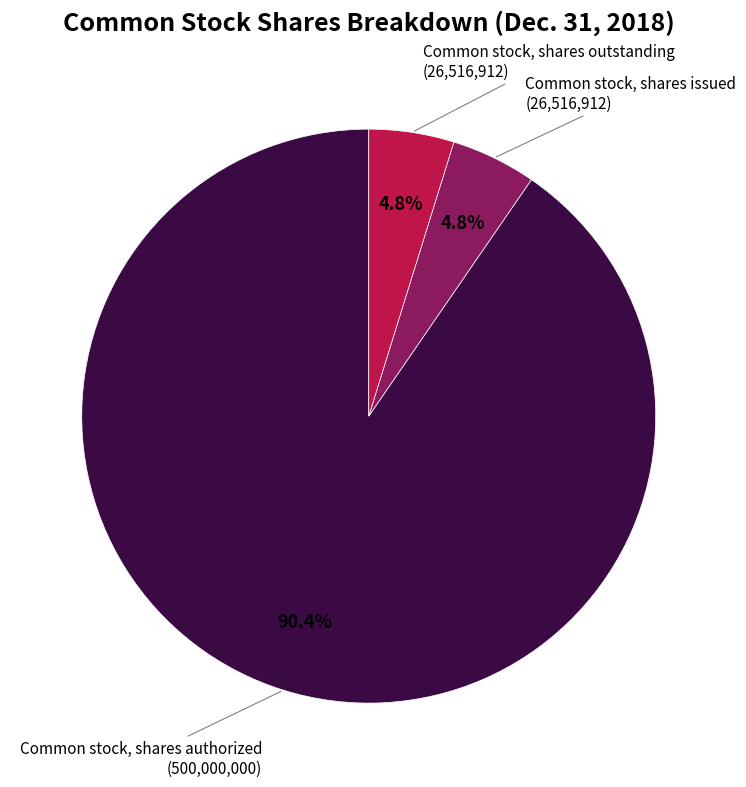

Which category has the biggest portion of the pie?

Common stock, shares authorized